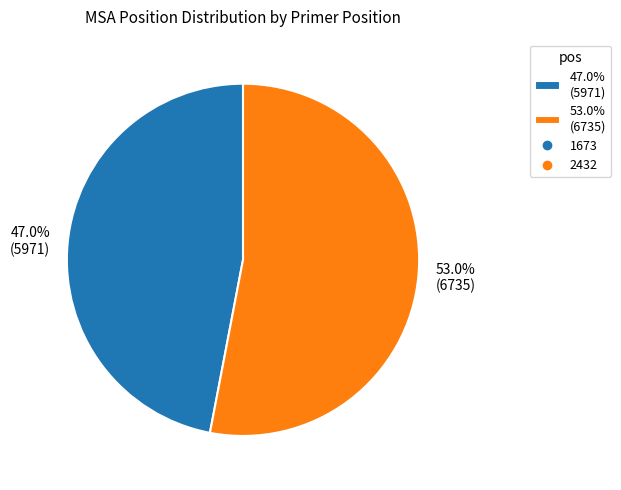

Which slice is the smallest?

47.0% (5971)